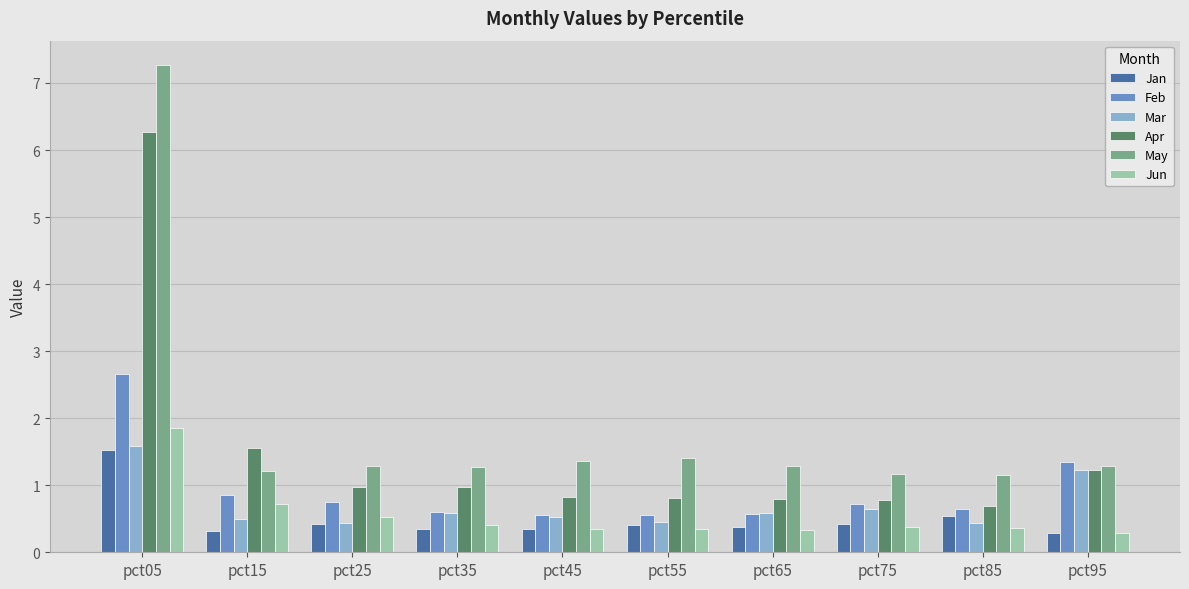

Which series has the widest spread of values?

May